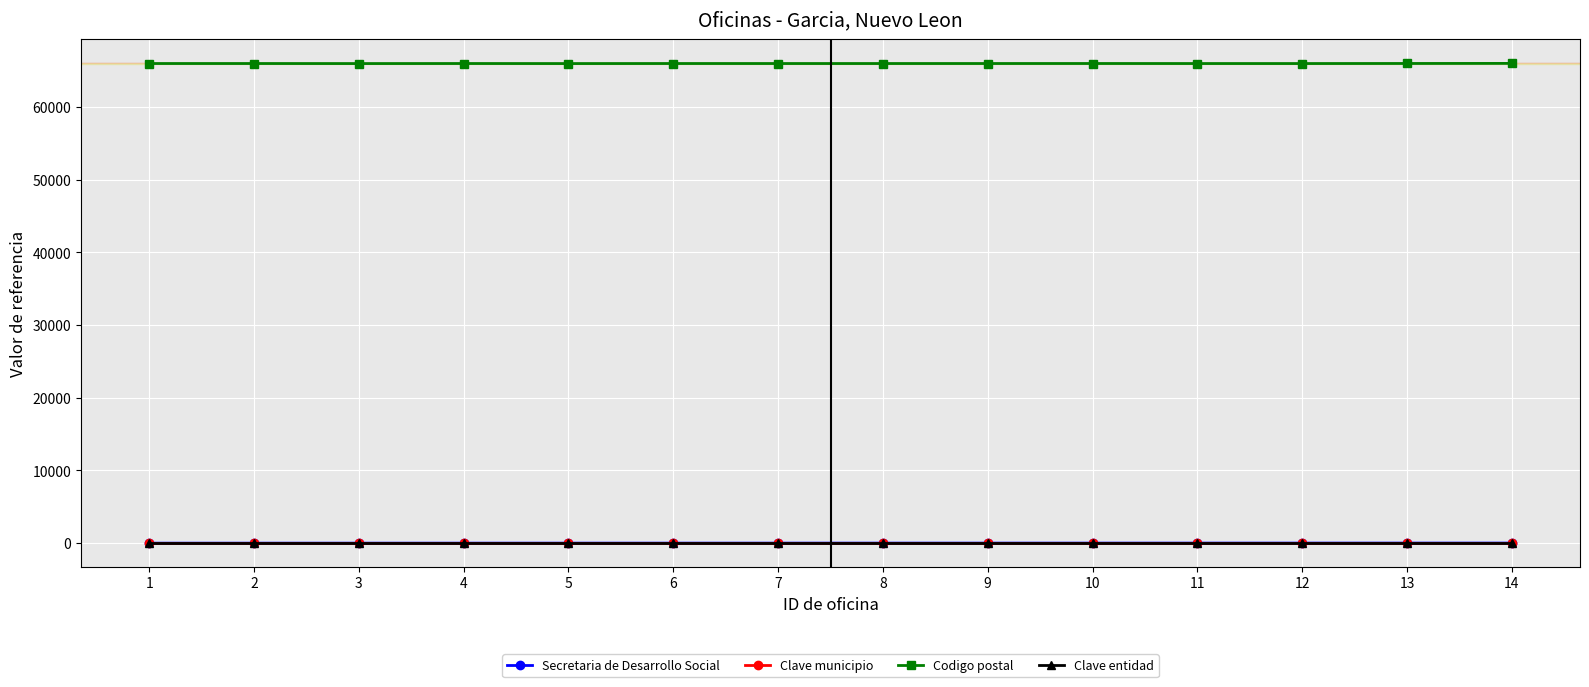

How many values in the Codigo postal series are below 66006?

6